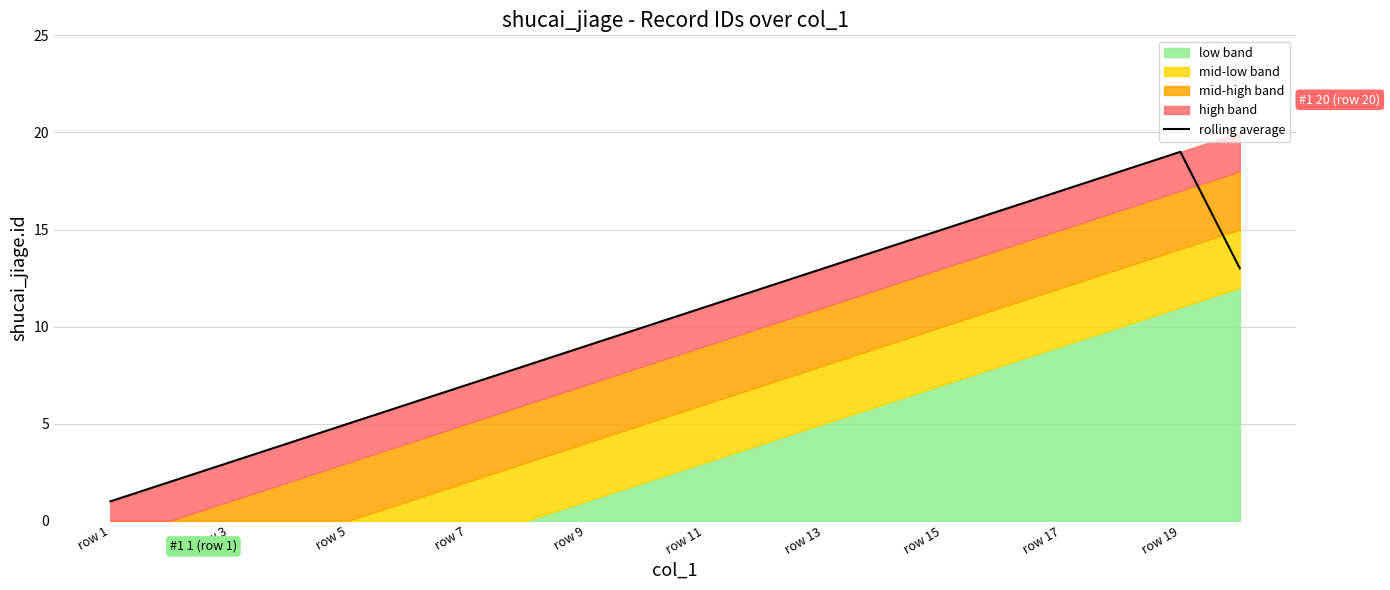

What is the difference between the second highest and minimum values?

17.0